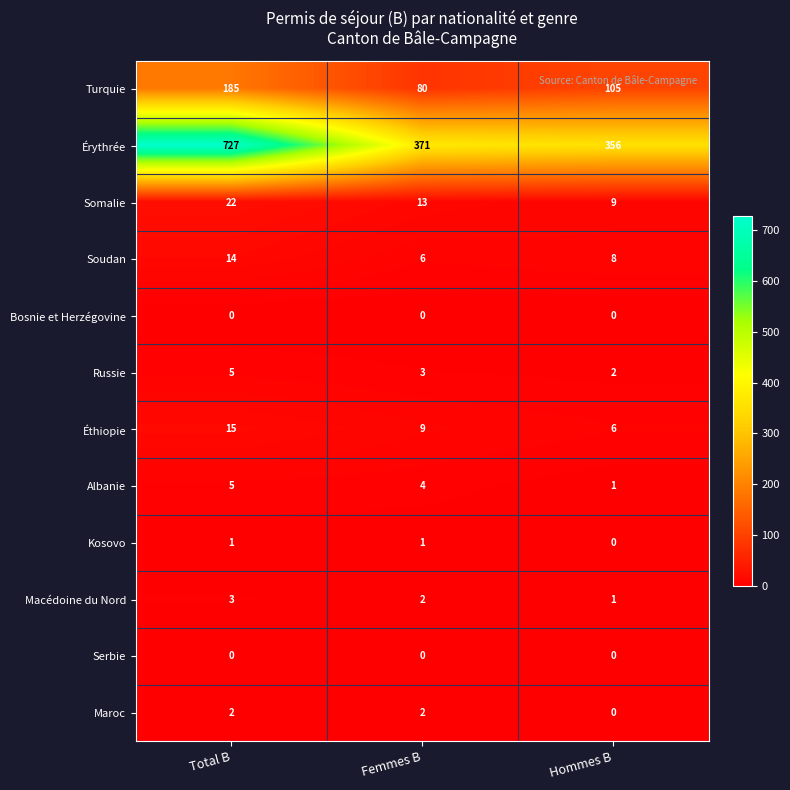

At which category is the sum across all series the highest?

Total B